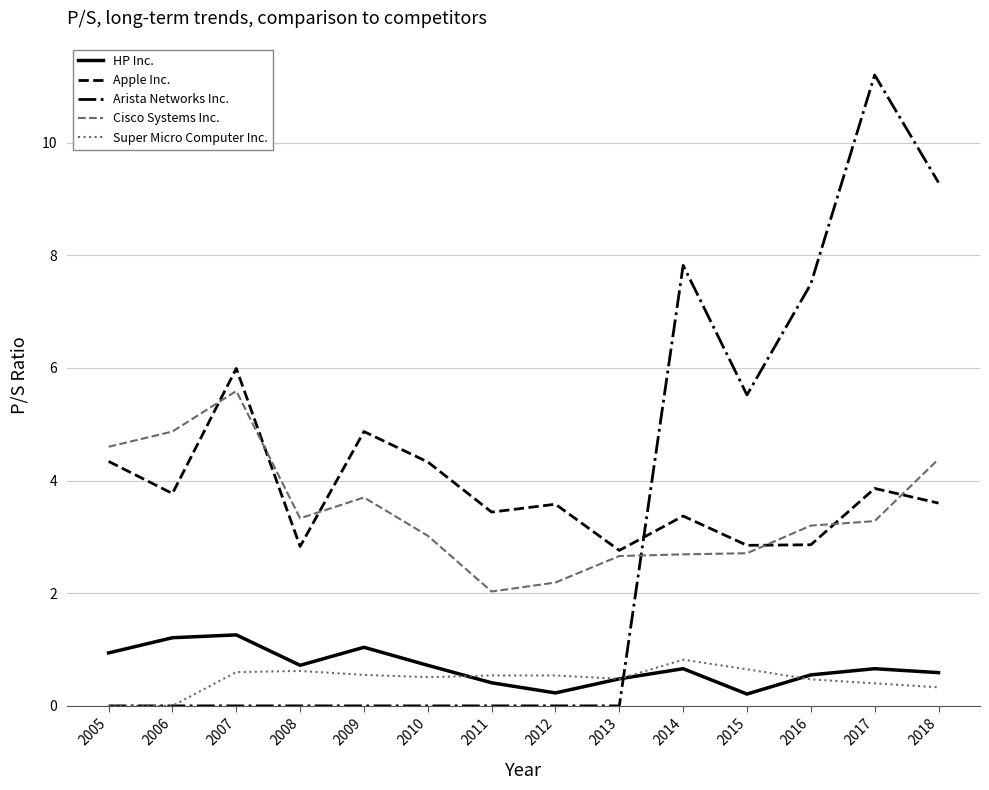

How many lines are shown in the chart?

5